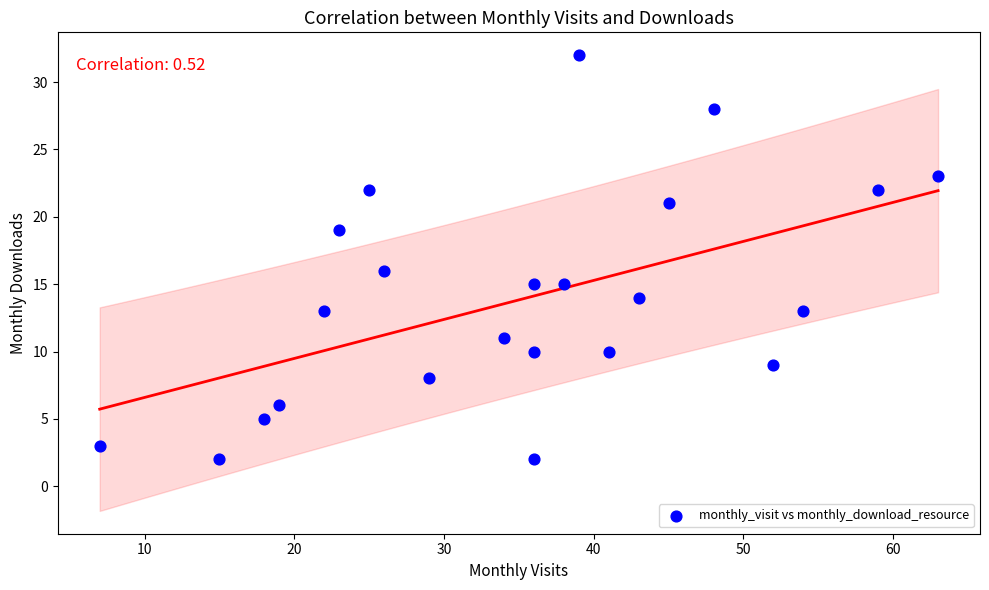

What is the range of X values (max minus min)?

56